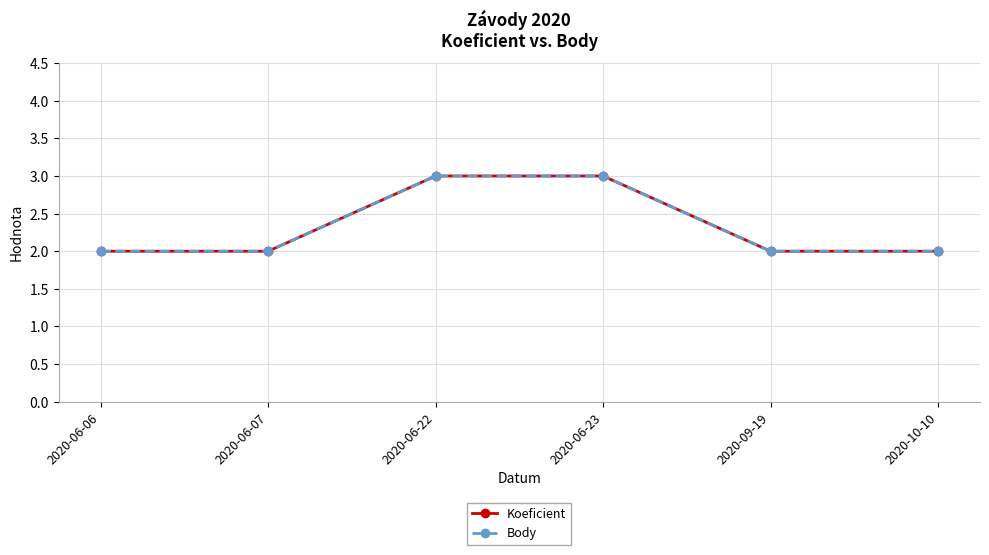

How many lines are shown in the chart?

2